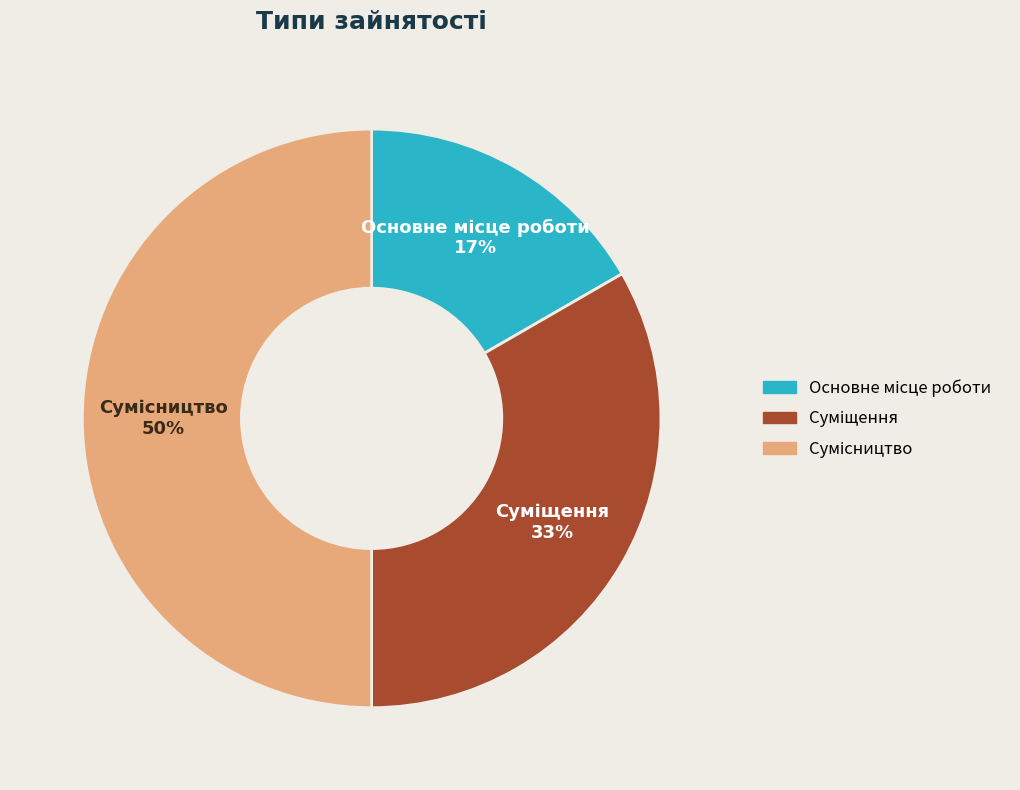

To the nearest percent, what is the difference between the largest and smallest slice percentages?

33%